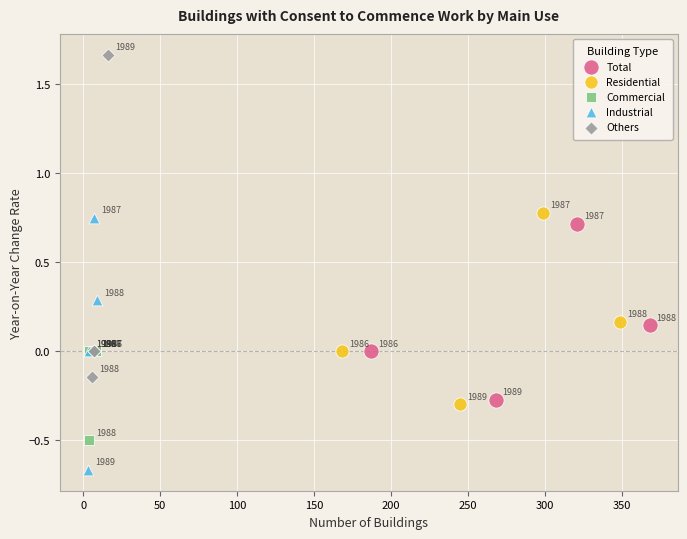

Which series contains the lowest Y value?

Industrial